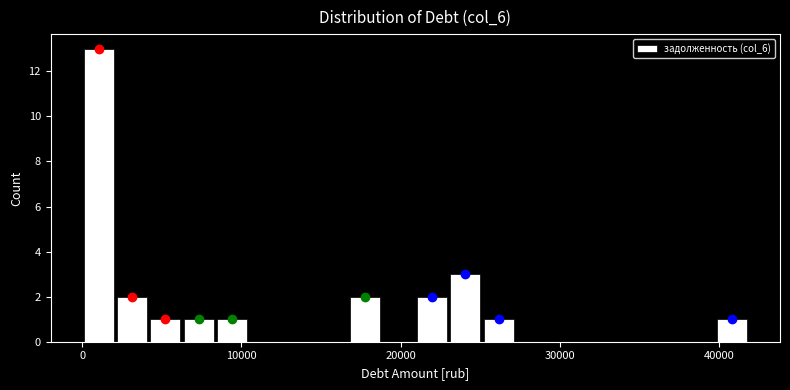

Around what value on the x-axis is the tallest bar? Give the approximate position of its centre, as read against the axis.

1000